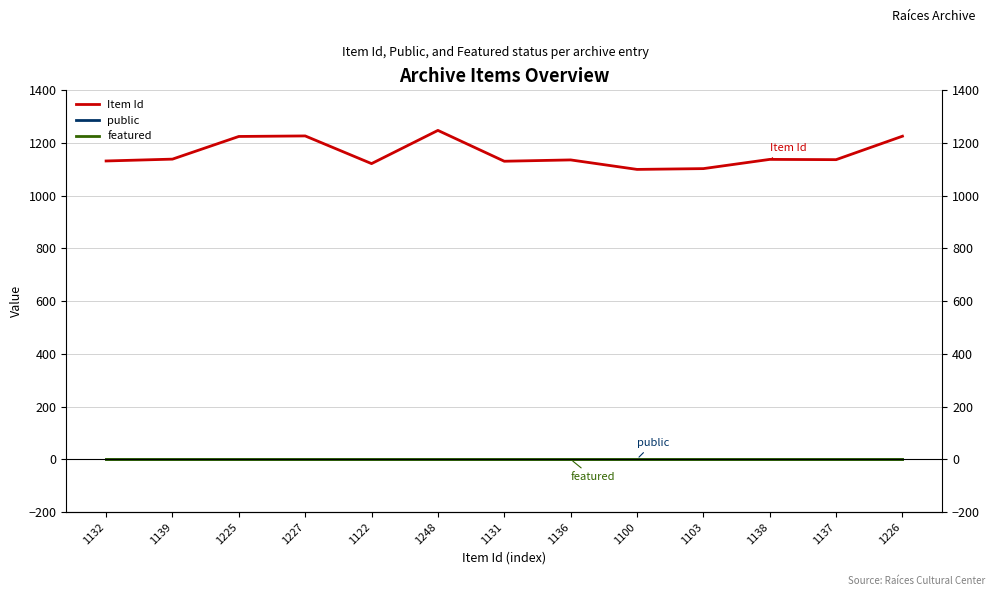

True or false: featured and Item Id cross at least once.

False